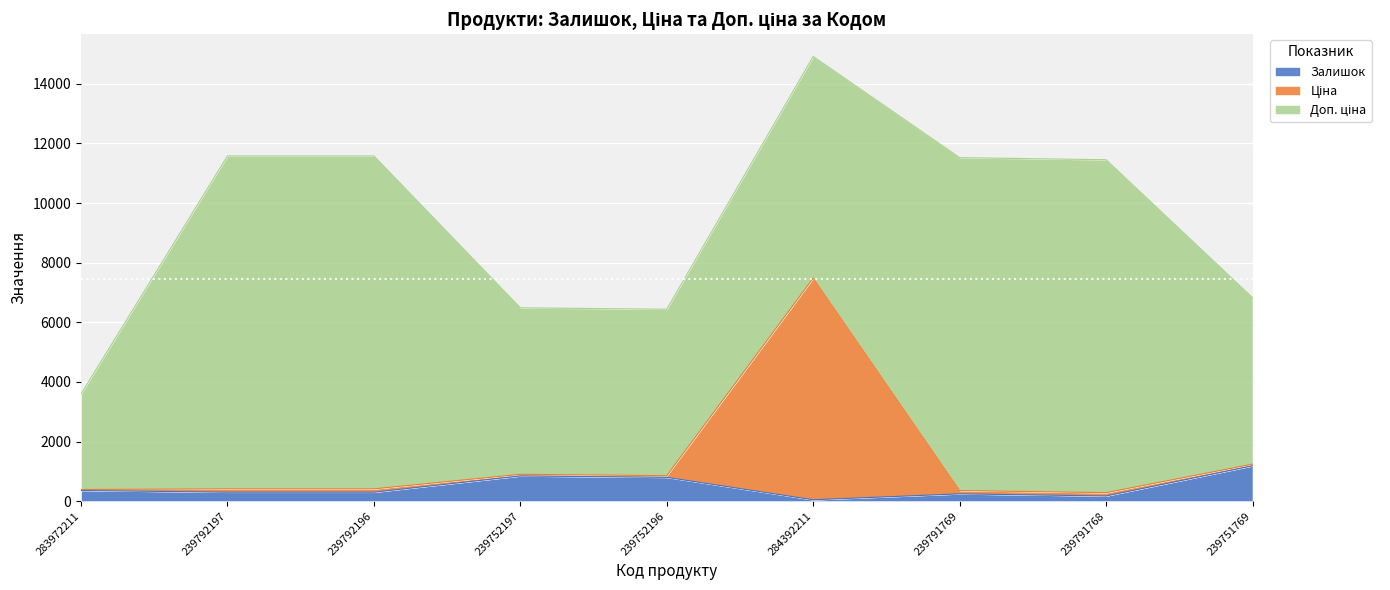

At which category does Залишок reach its first local valley?

284392211